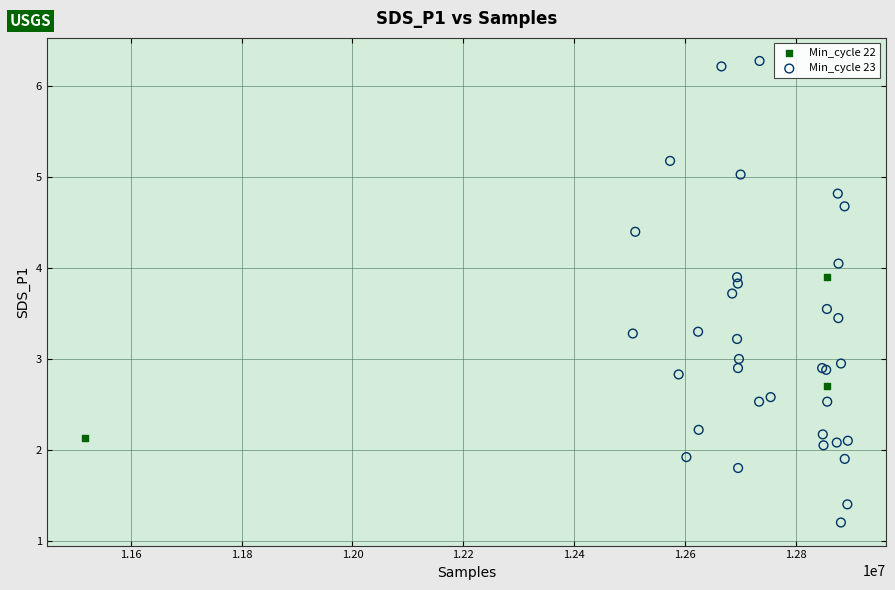

Which series has the widest spread of Y values?

Min_cycle 23